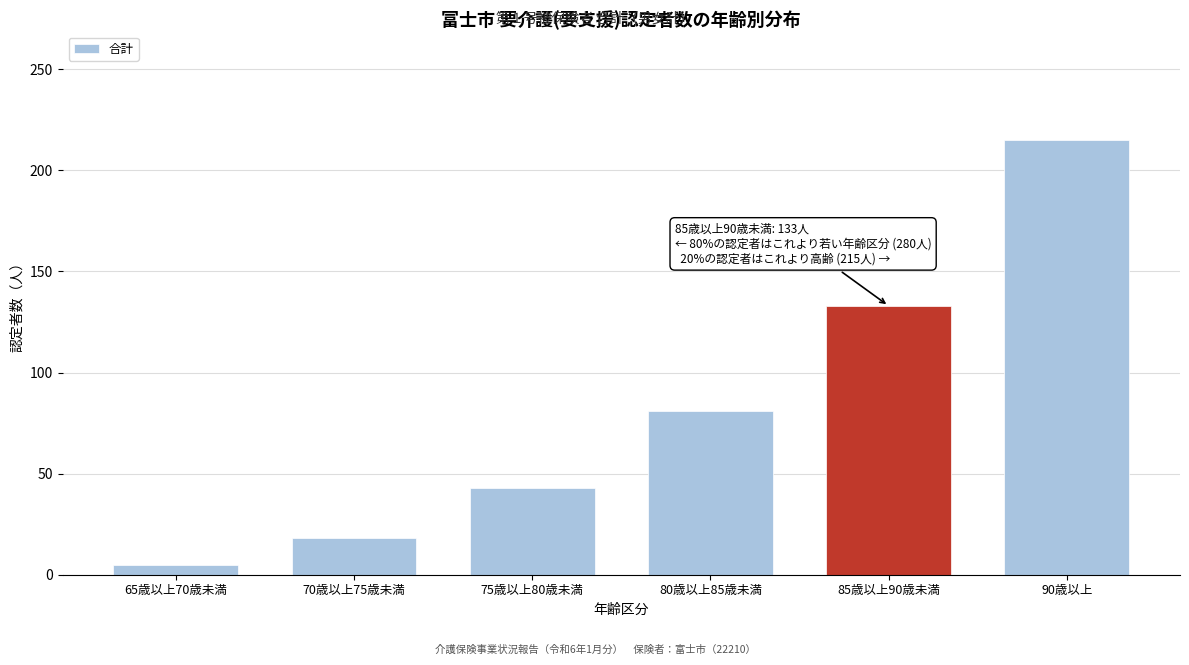

Reading left to right, what are all the values shown in this chart?

65歳以上70歳未満=5	70歳以上75歳未満=18	75歳以上80歳未満=43	80歳以上85歳未満=81	85歳以上90歳未満=133	90歳以上=215